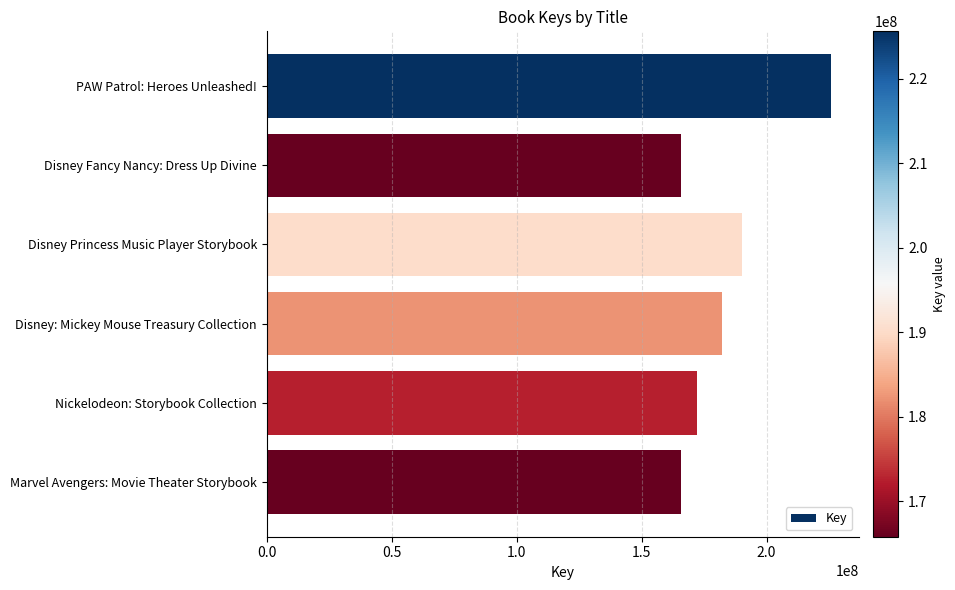

What is the label of the 5th bar from the top?

Nickelodeon: Storybook Collection